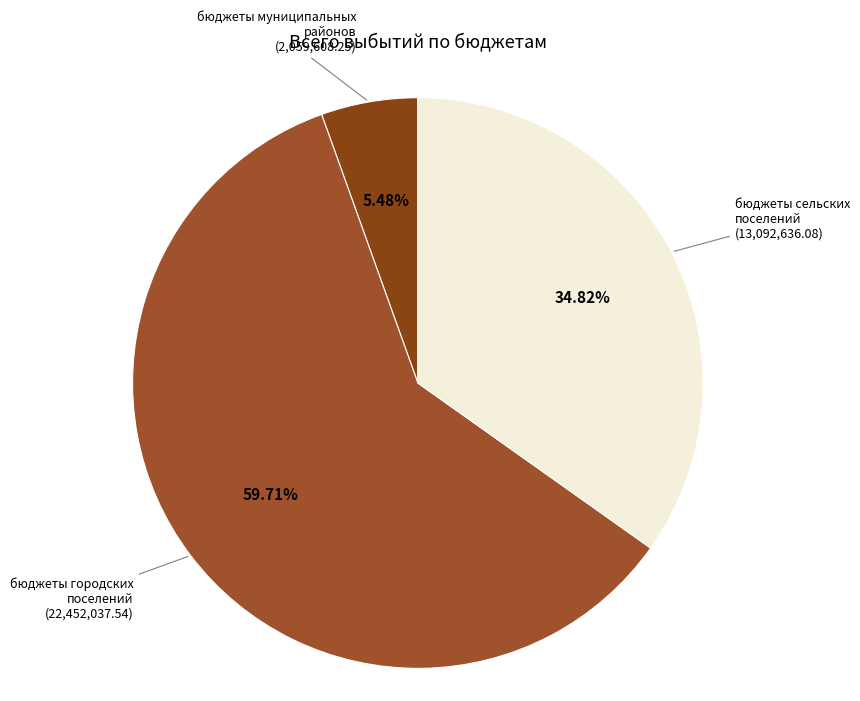

What is the smallest slice in the pie chart?

бюджеты муниципальных районов